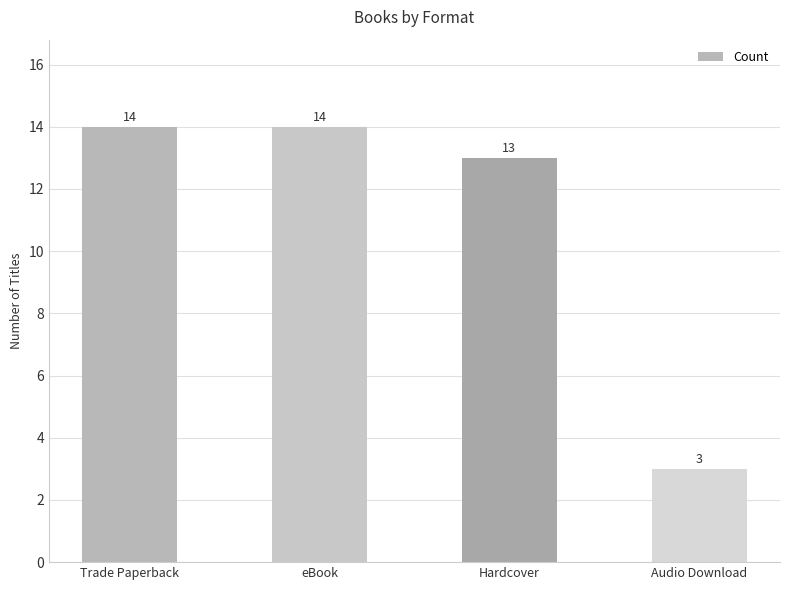

What is the approximate value at eBook?

14